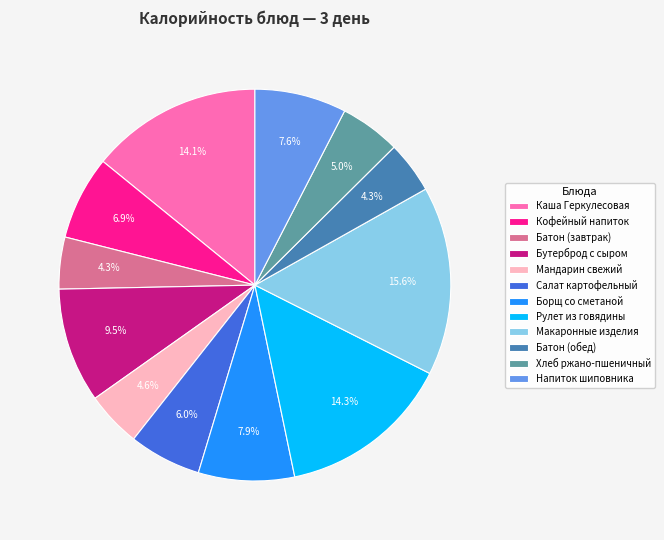

What is the ratio of the value at Кофейный напиток to the value at Рулет из говядины?

0.5